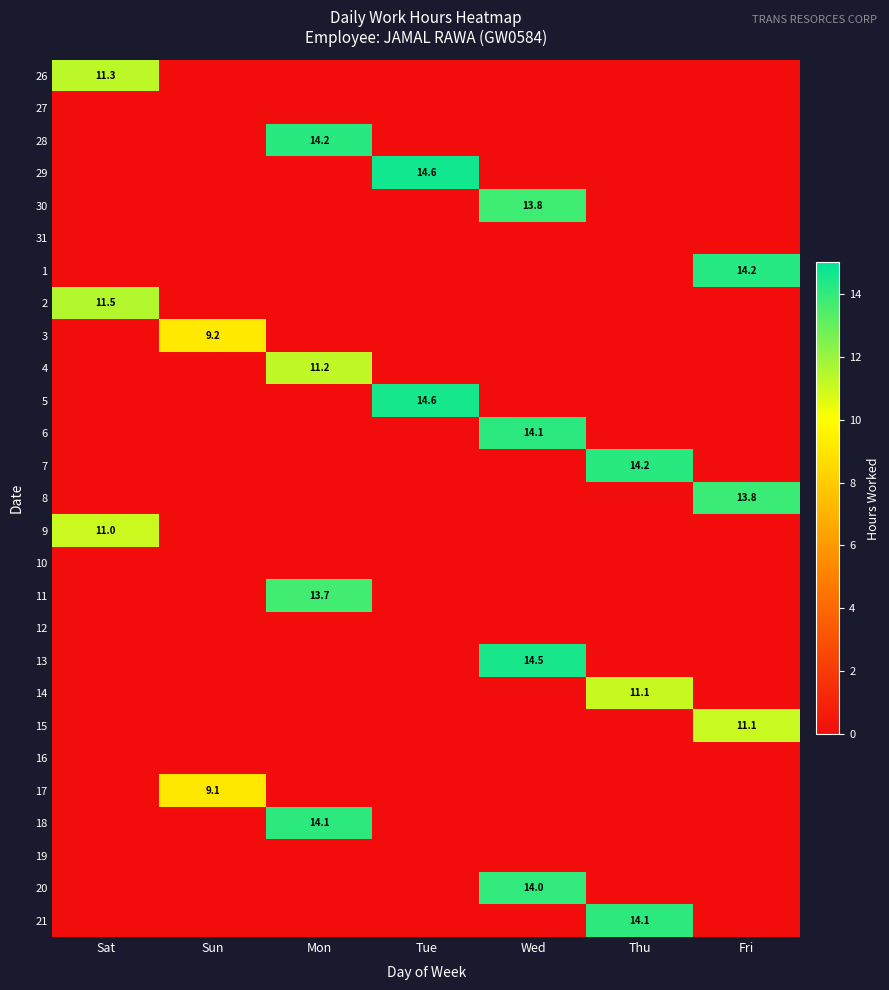

The value of 30 at Fri is 4.2. True or false?

False